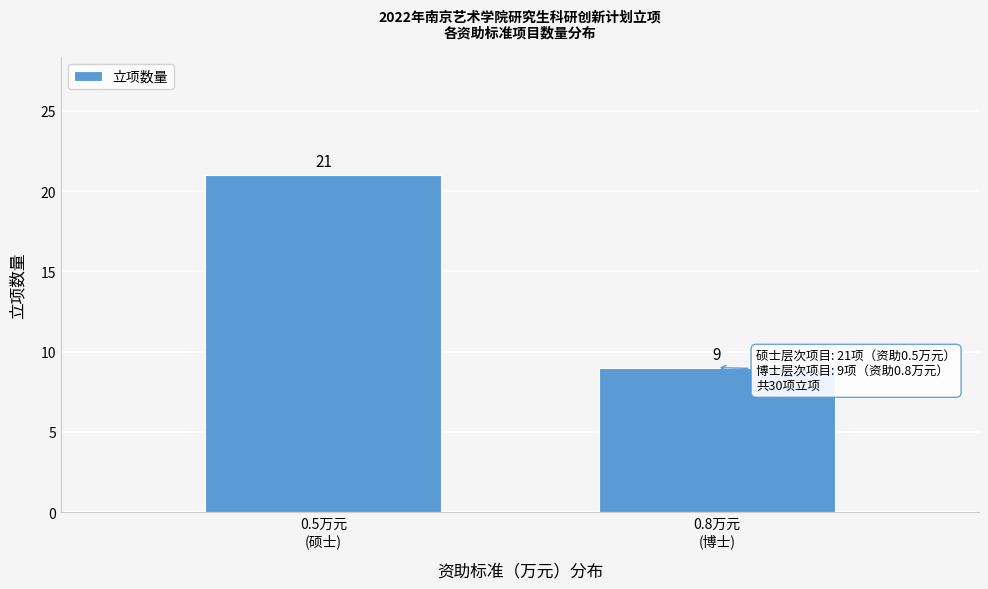

Reading left to right, list all the values displayed in this chart.

21	9